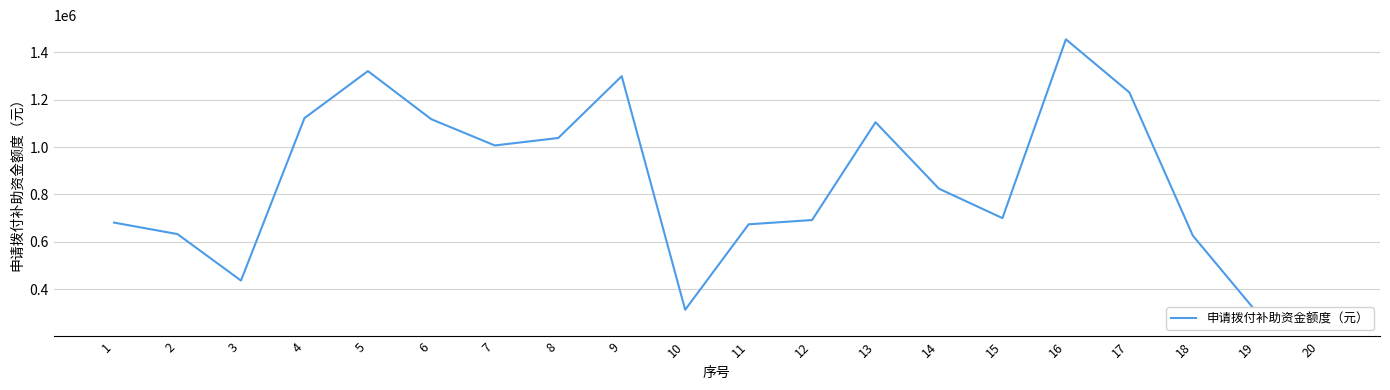

At which category does the chart reach its peak across all series?

16